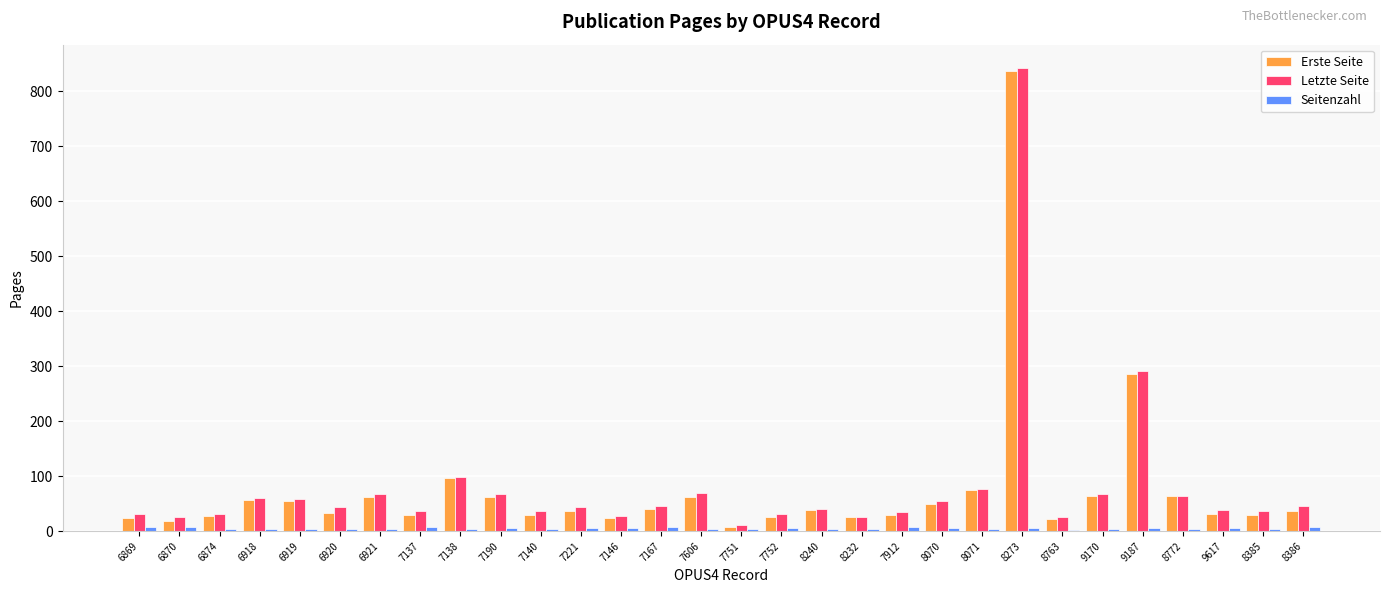

Where is Erste Seite nearest to the value 423?

9187